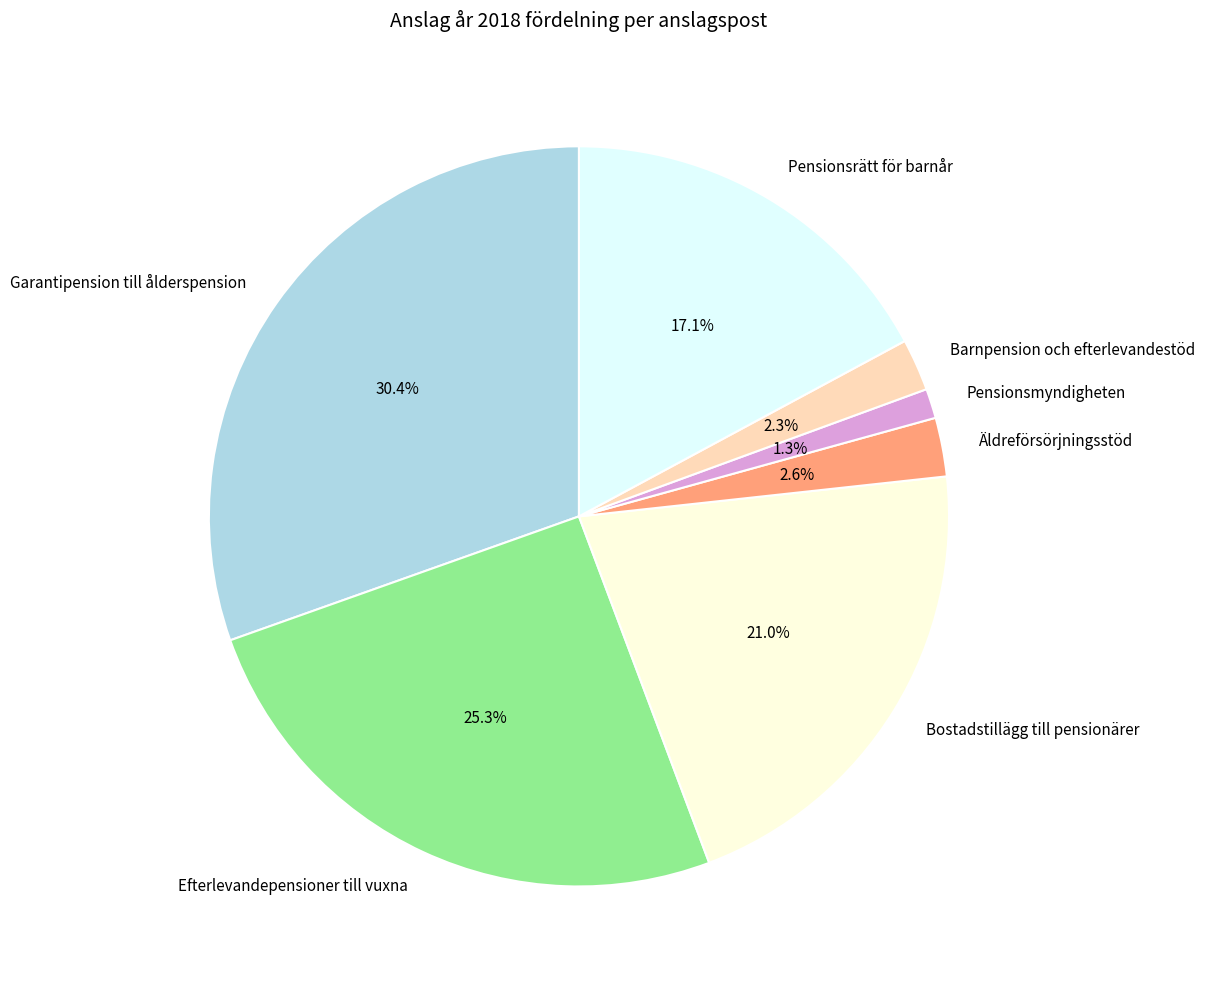

To the nearest percent, what is the combined percentage of Barnpension och efterlevandestöd and Garantipension till ålderspension?

33%